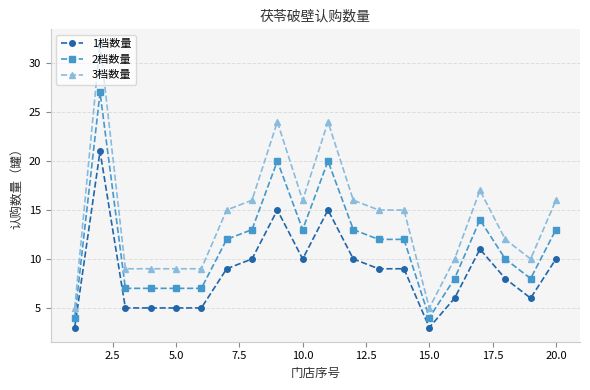

True or false: 2档数量 has more than 2 interior local peaks.

True